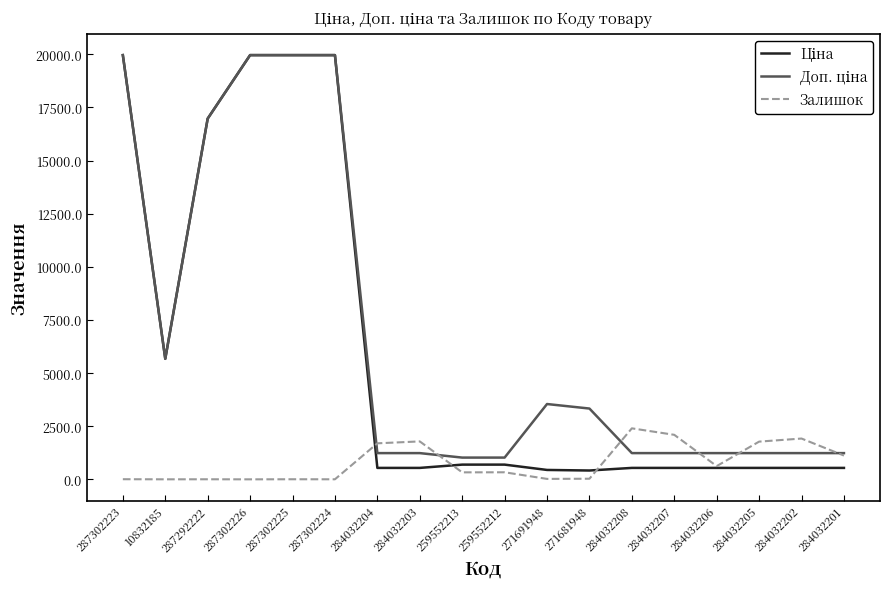

True or false: Залишок has a value of 737.2 at 284032202.

False